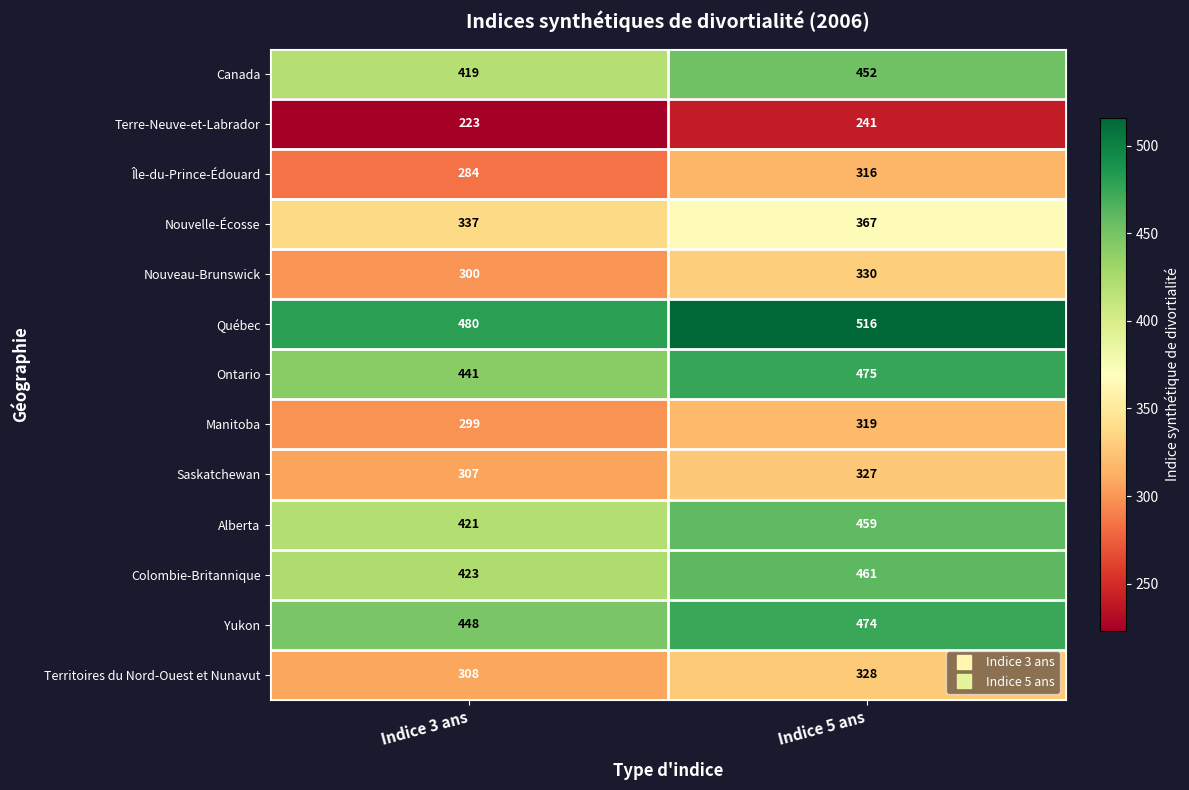

What is the minimum value shown in the chart?

223